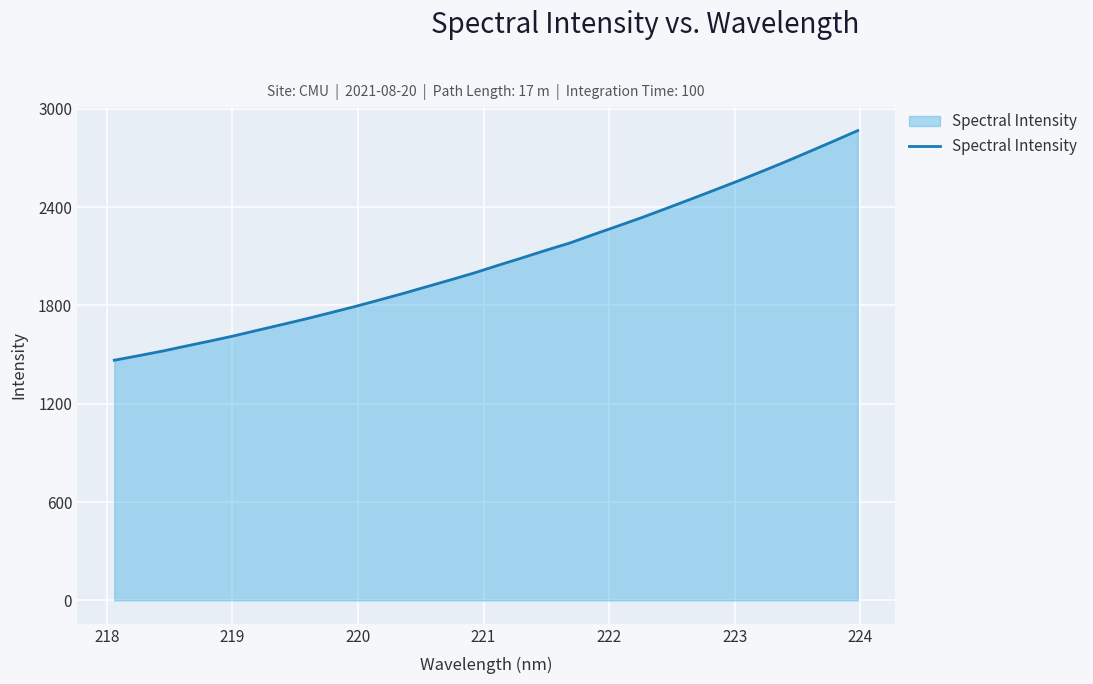

What is the minimum value shown in the chart?

1465.6